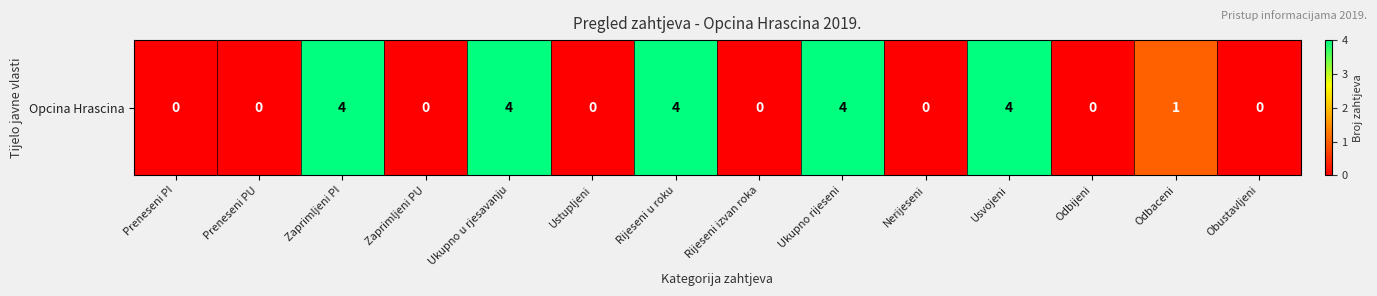

The chart shows a value of 0 at Obustavljeni. True or false?

True